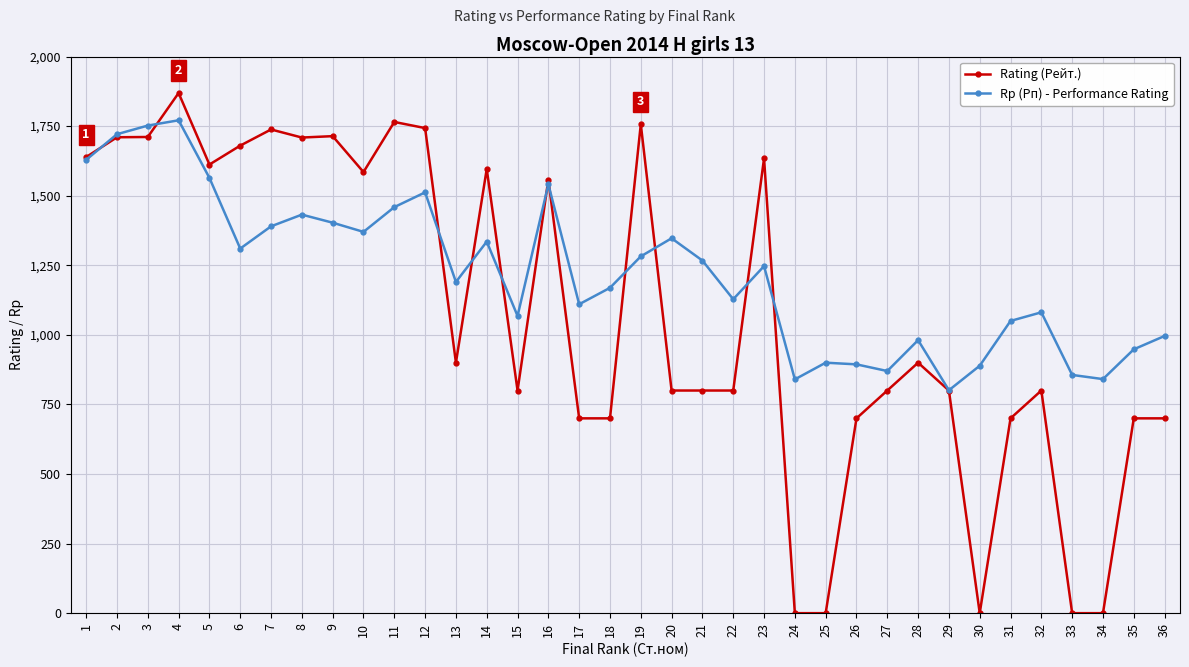

What are all the series names shown in the legend?

Rating (Рейт.), Rp (Рп) - Performance Rating